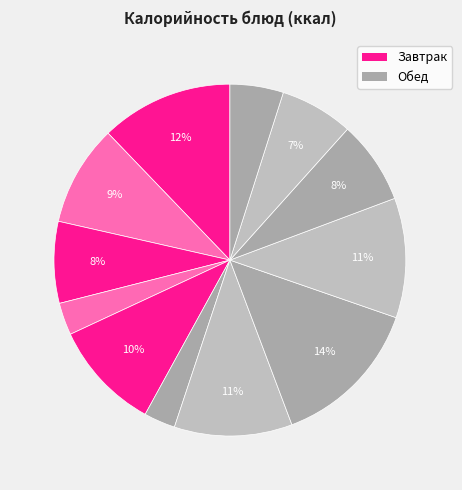

Count the number of slices in the pie.

12